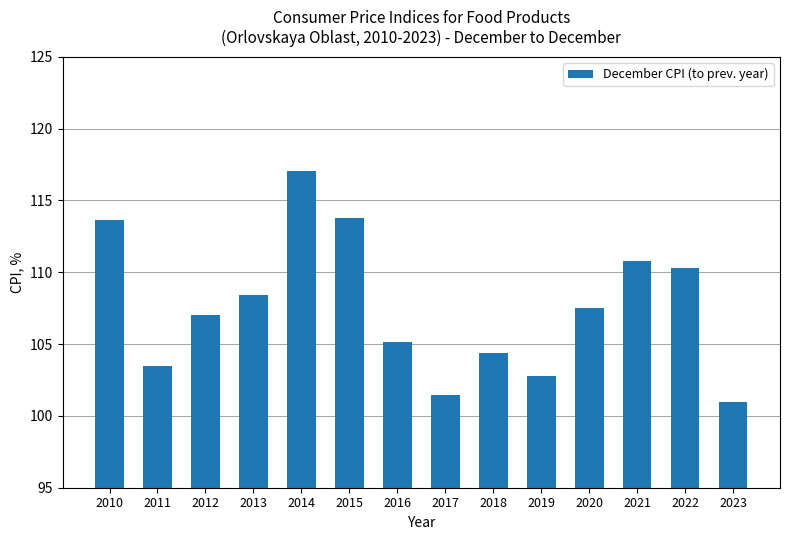

Does the chart contain stacked bars?

No